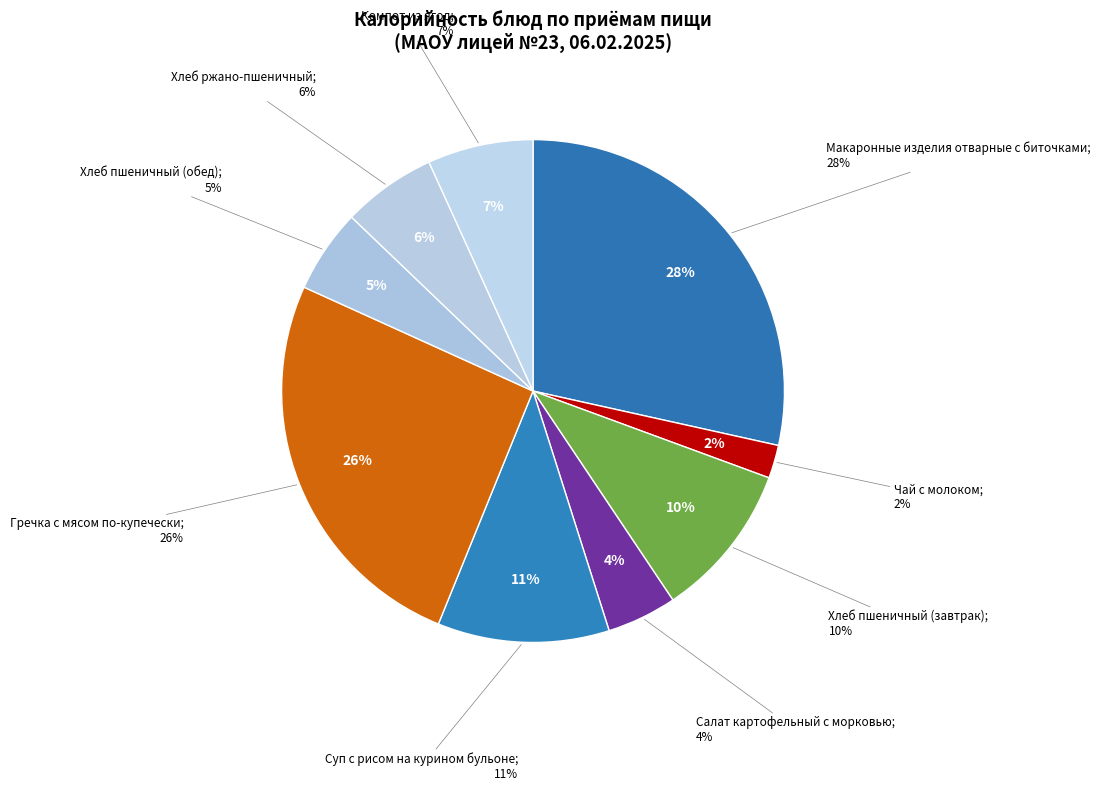

Count the number of slices in the pie.

9